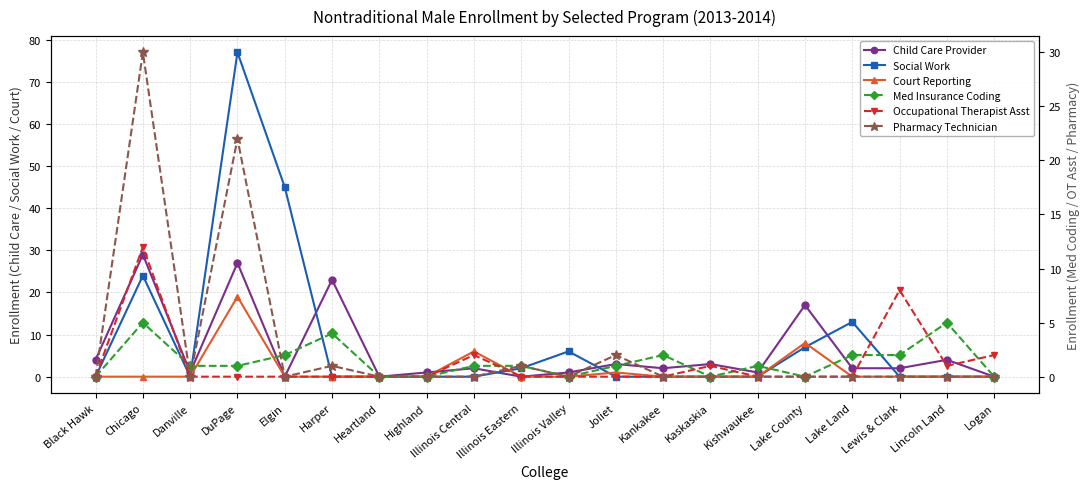

At Danville, list the series in order from smallest to largest.

Social Work, Court Reporting, Occupational Therapist Asst, Pharmacy Technician, Child Care Provider, Med Insurance Coding